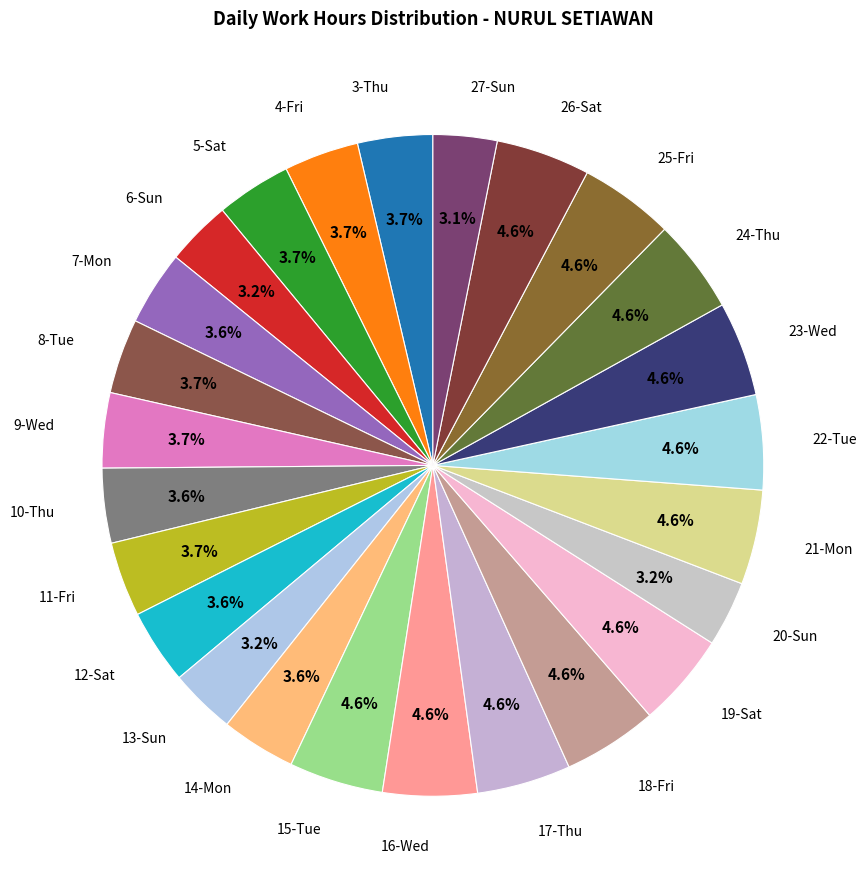

To the nearest percent, what is the average slice percentage?

4%